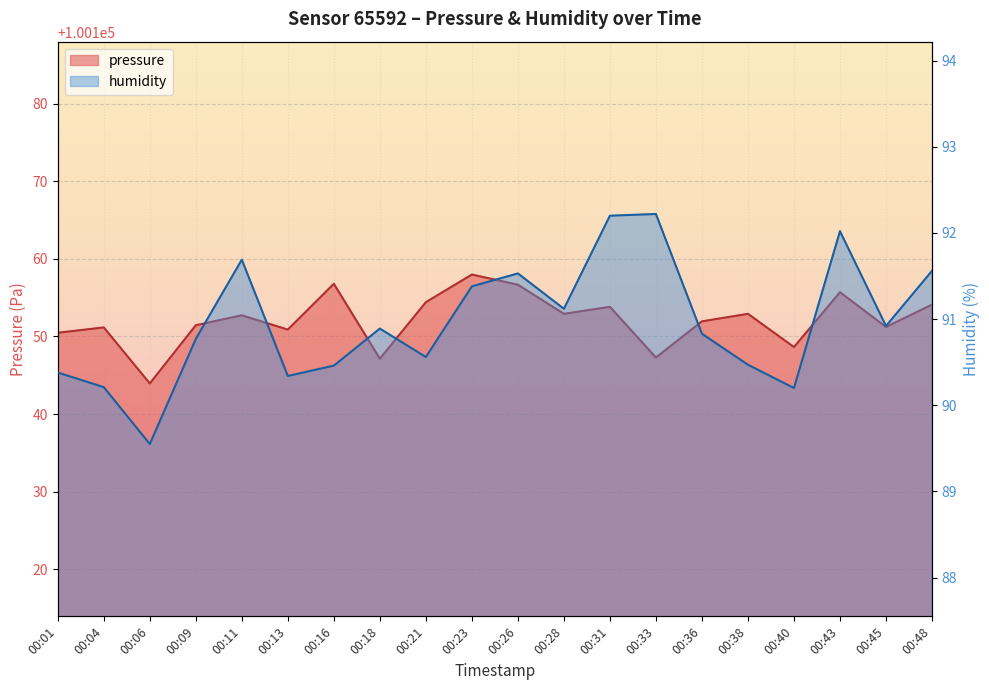

Is it true that humidity equals 26.7 at 00:43?

False